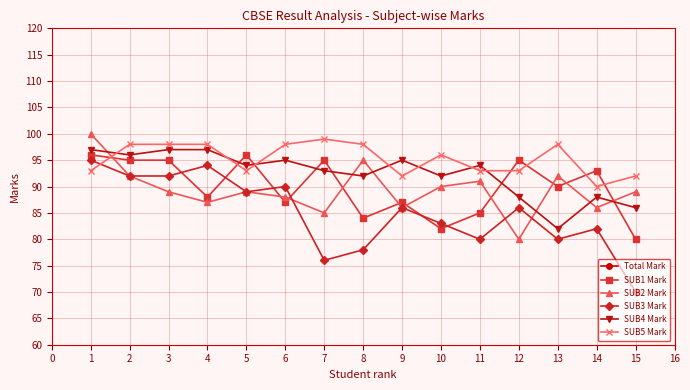

What is the value of the SUB3 Mark point at the 9th from the left?

86